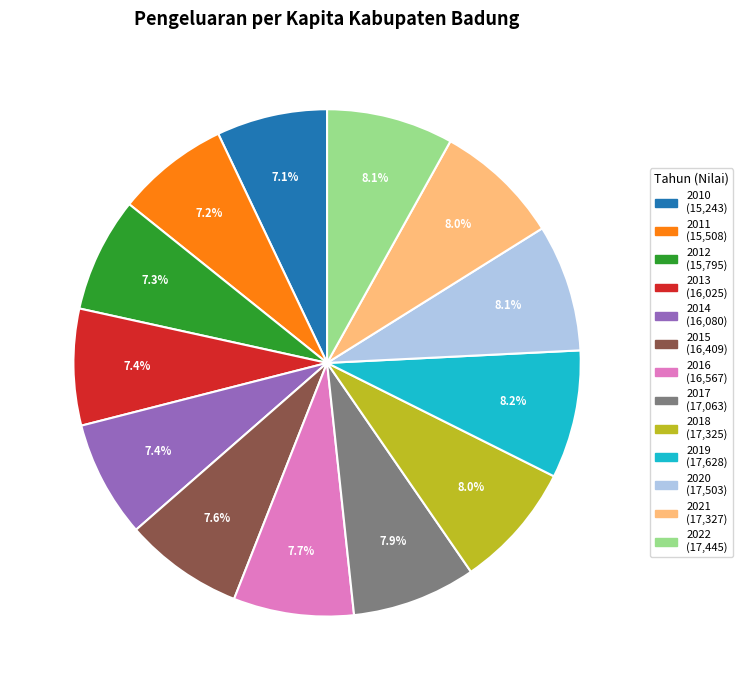

Which has a higher value, 2018 (17,325) or 2012 (15,795)?

2018 (17,325)